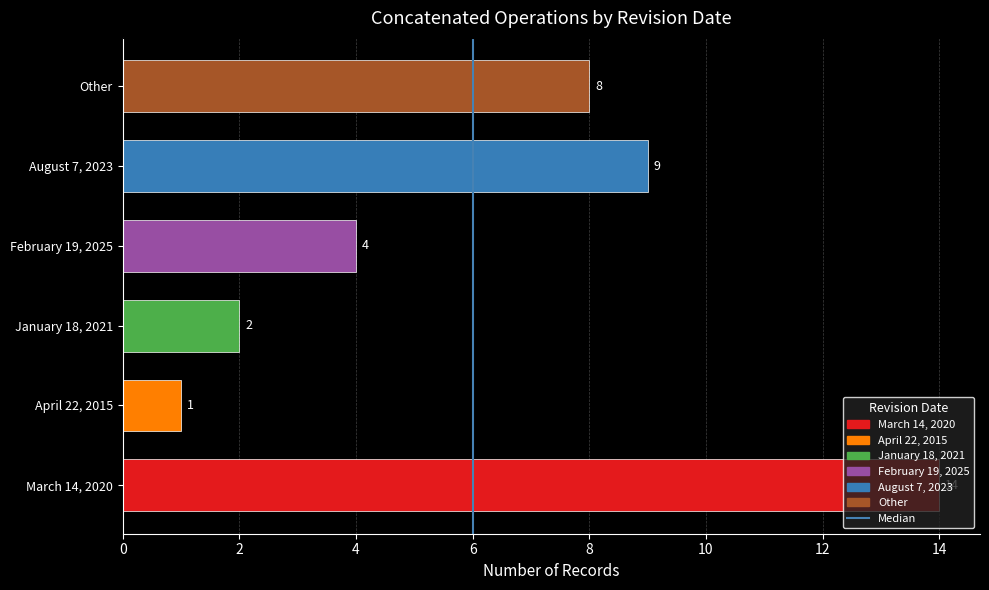

The value at January 18, 2021 is 1. True or false?

False